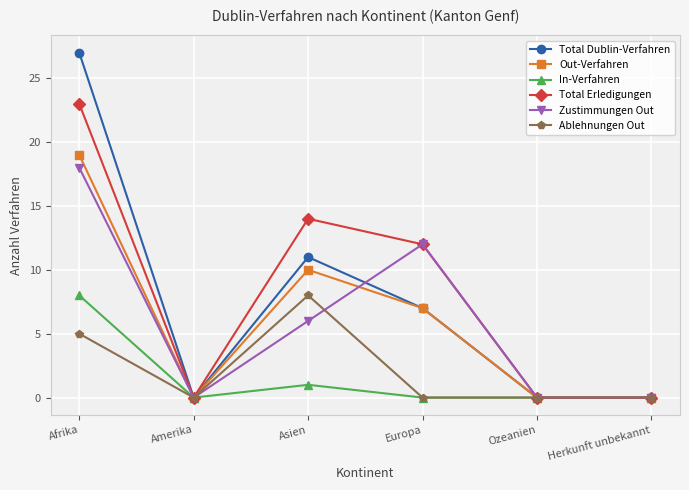

What is the difference between the maximum and minimum values in the Ablehnungen Out series?

8